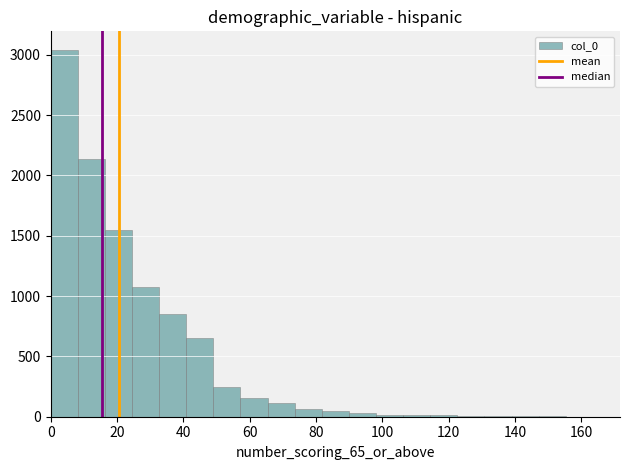

How tall is the bar that spans 66 to 74 on the x-axis? Neither the bar edges nor the heights are printed on the chart, so give them approximately, as read against the axes.

100